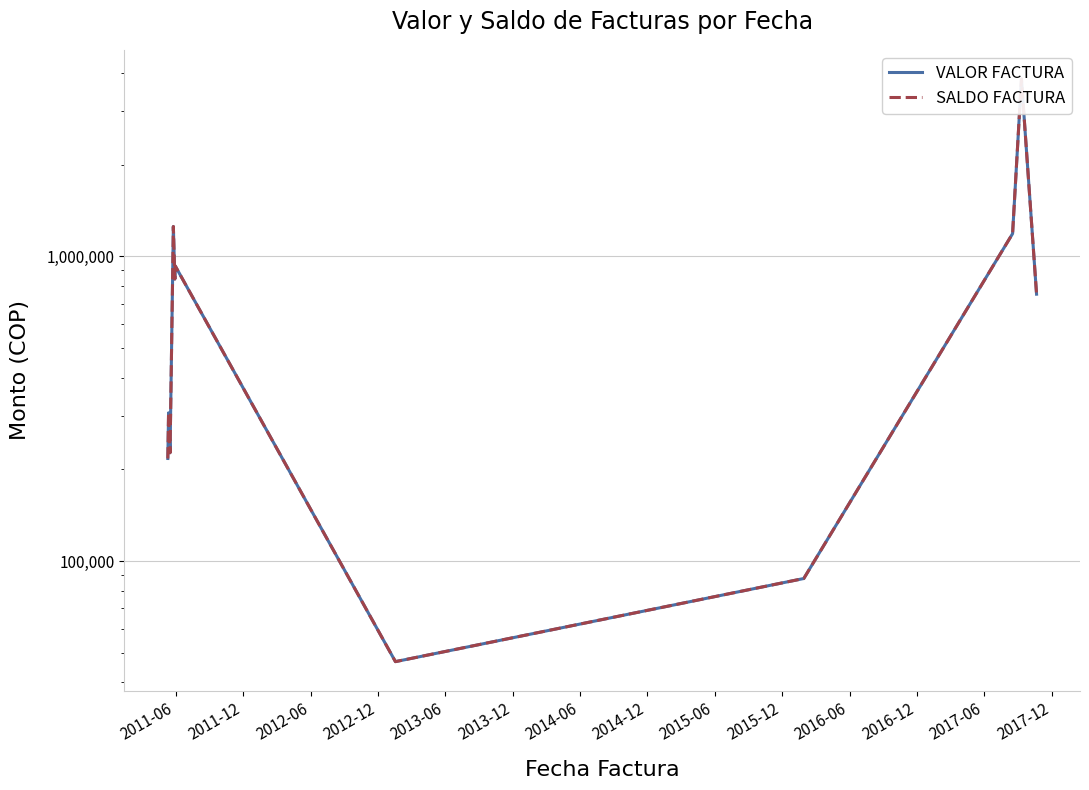

What is the value of the SALDO FACTURA point at the 8th from the left?

87598